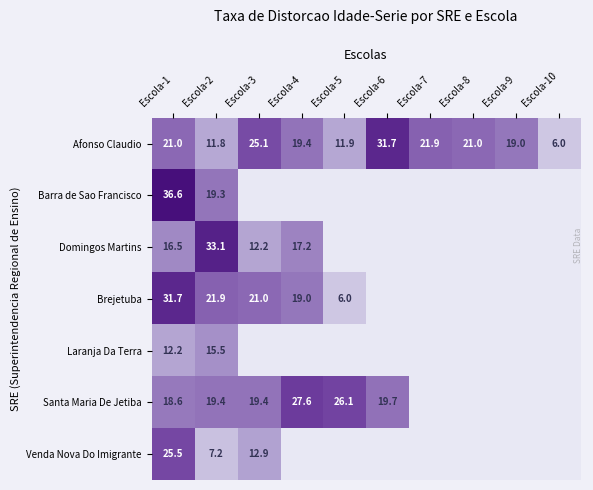

What is the sum of the Afonso Claudio values at Escola-7 and Escola-4?

41.3